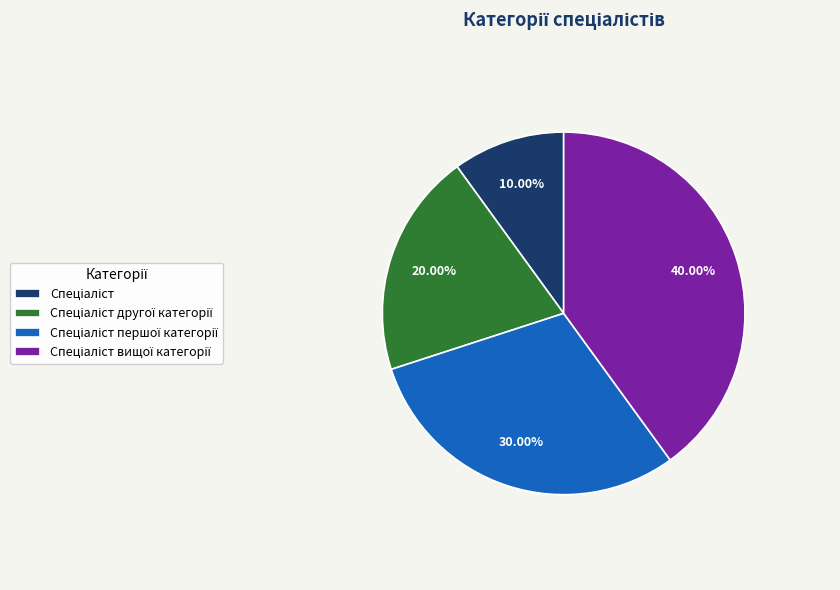

Is there a majority slice in this chart?

No